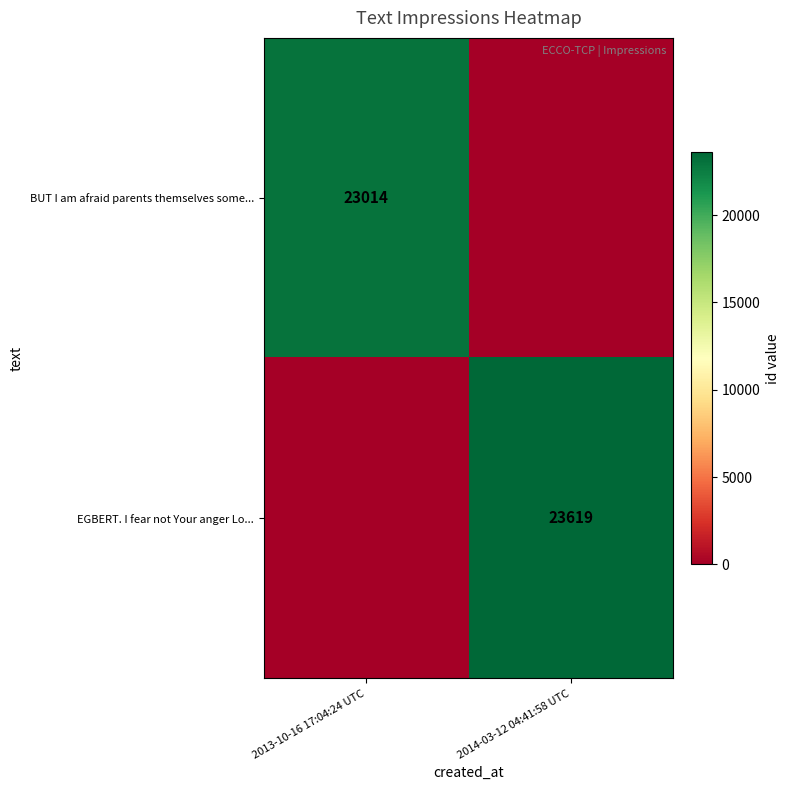

The value of EGBERT. I fear not Your anger Lo... at 2014-03-12 04:41:58 UTC is 14538. True or false?

False